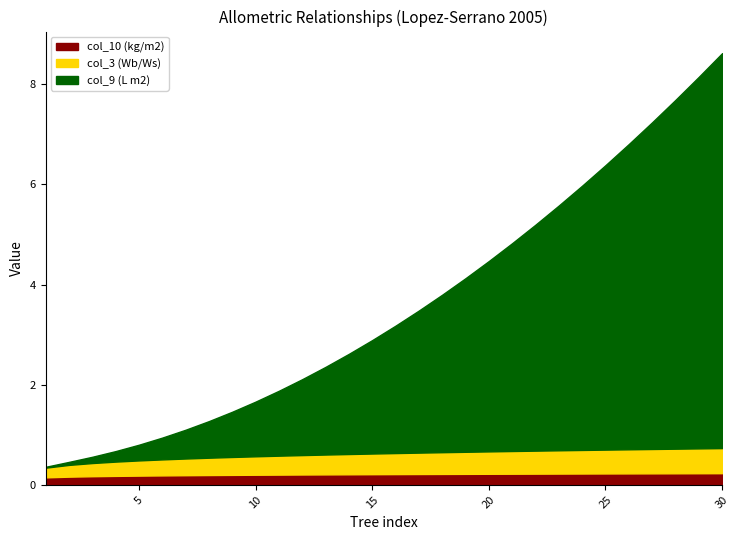

True or false: col_9 (L m2) and col_10 (kg/m2) intersect in this chart.

False